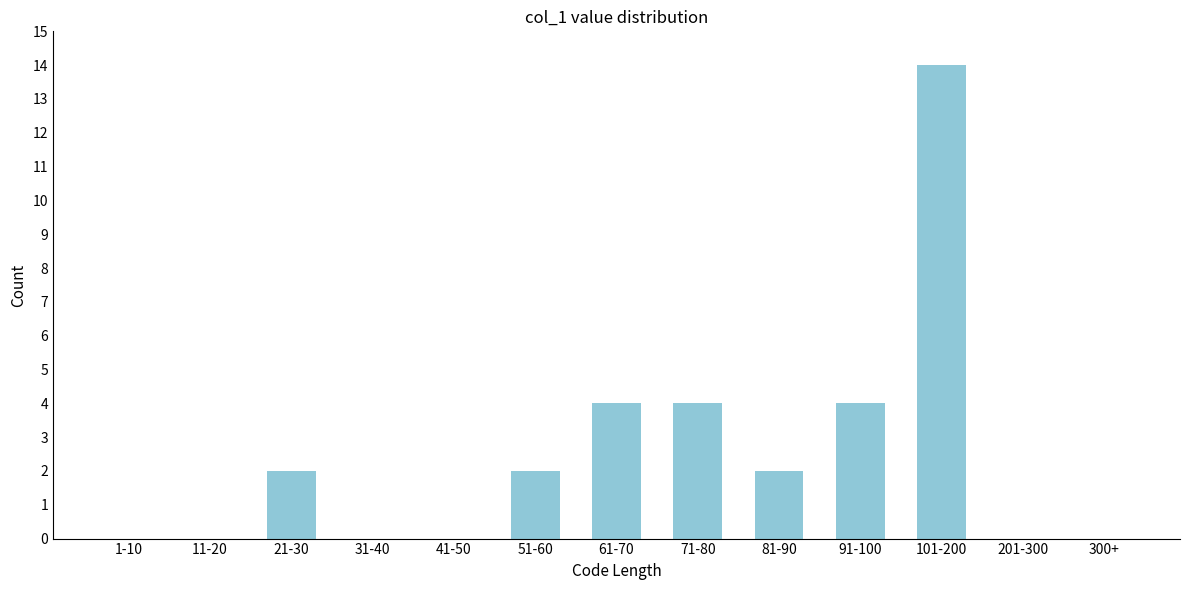

Reading left to right, transcribe all the data shown in this chart.

1-10=0	11-20=0	21-30=2	31-40=0	41-50=0	51-60=2	61-70=4	71-80=4	81-90=2	91-100=4	101-200=14	201-300=0	300+=0